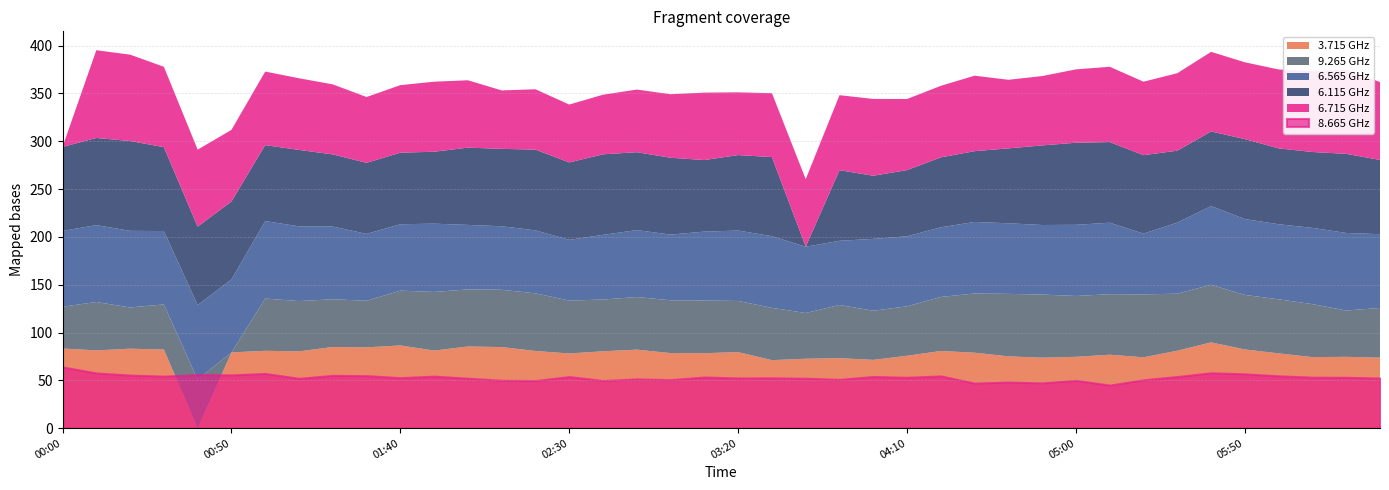

At which label does 3.715 first exceed 80?

2006/05/06 00:00